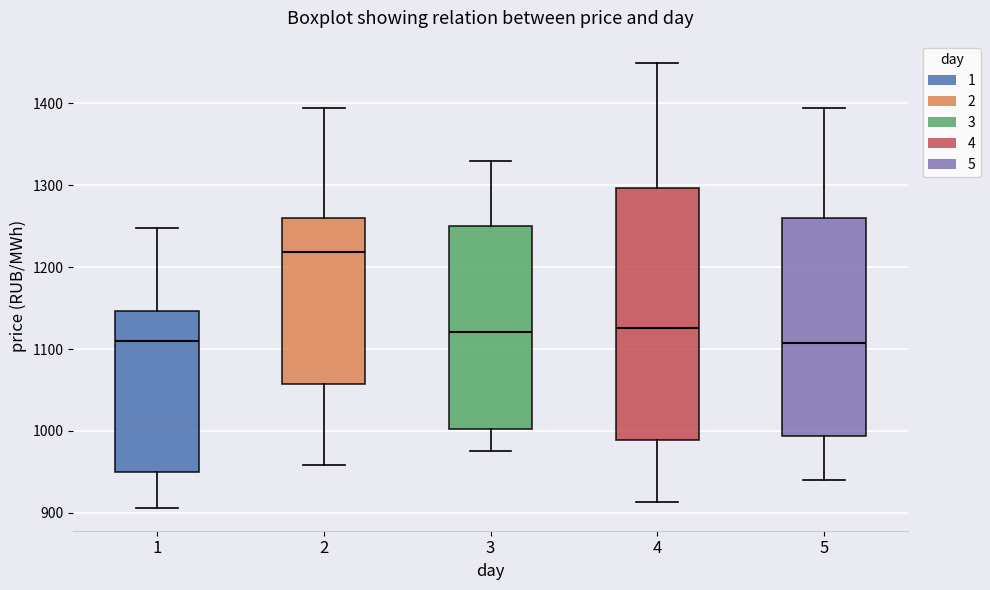

Comparing the boxes themselves (not the whiskers), which one is the tallest?

4